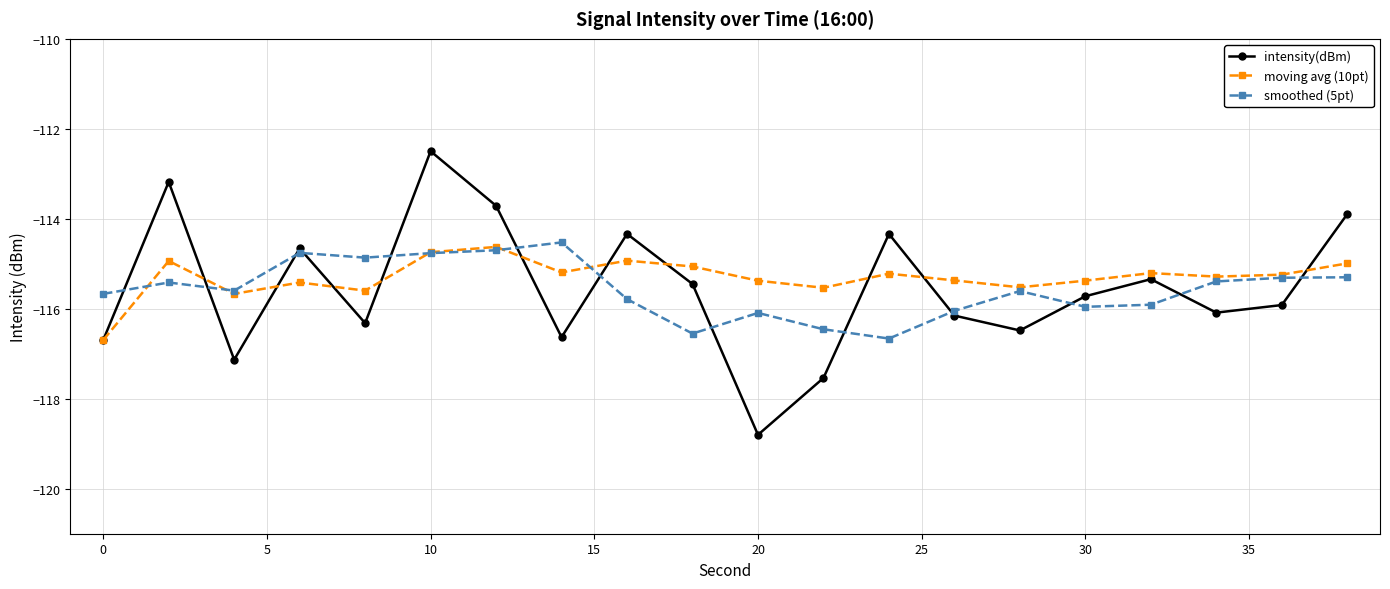

Which series has the widest spread of values?

intensity(dBm)